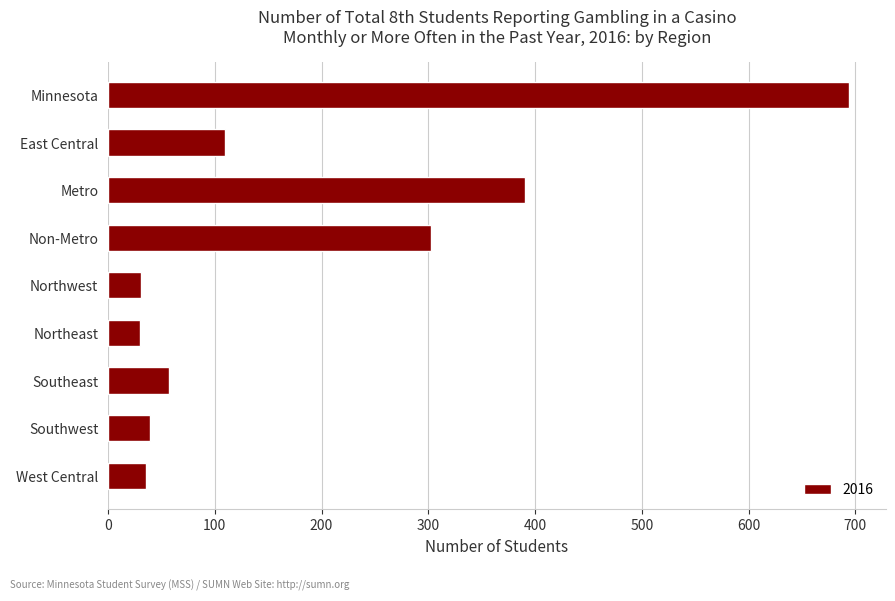

Is it true that the value at Metro is 151?

False